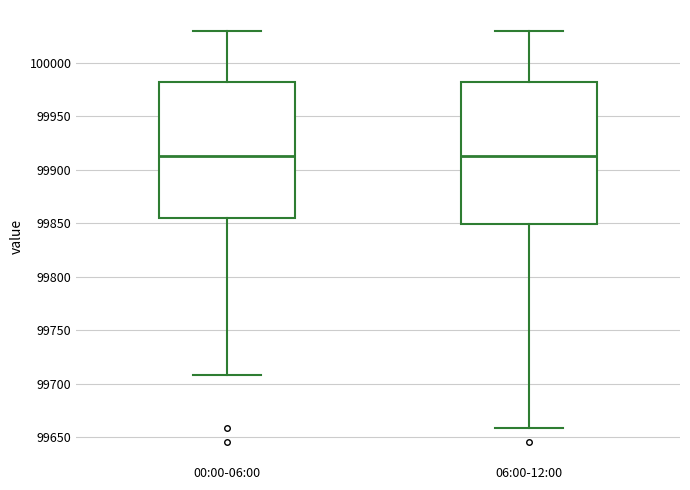

Reading left to right, transcribe this box plot: for each box, give where its median line is, the range the box spans, and where its two whiskers end, as read against the y-axis. The values are not printed on the chart, so give them approximately, as read against the axis.

00:00-06:00: median 99915, box 99855 to 99980, whiskers 99710 to 100030
06:00-12:00: median 99915, box 99850 to 99980, whiskers 99660 to 100030